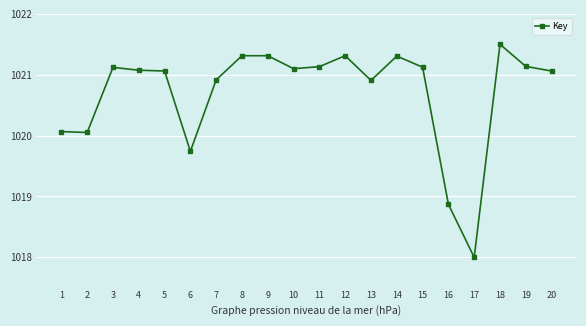

What is the value of the 14th point from the left?

1021.3